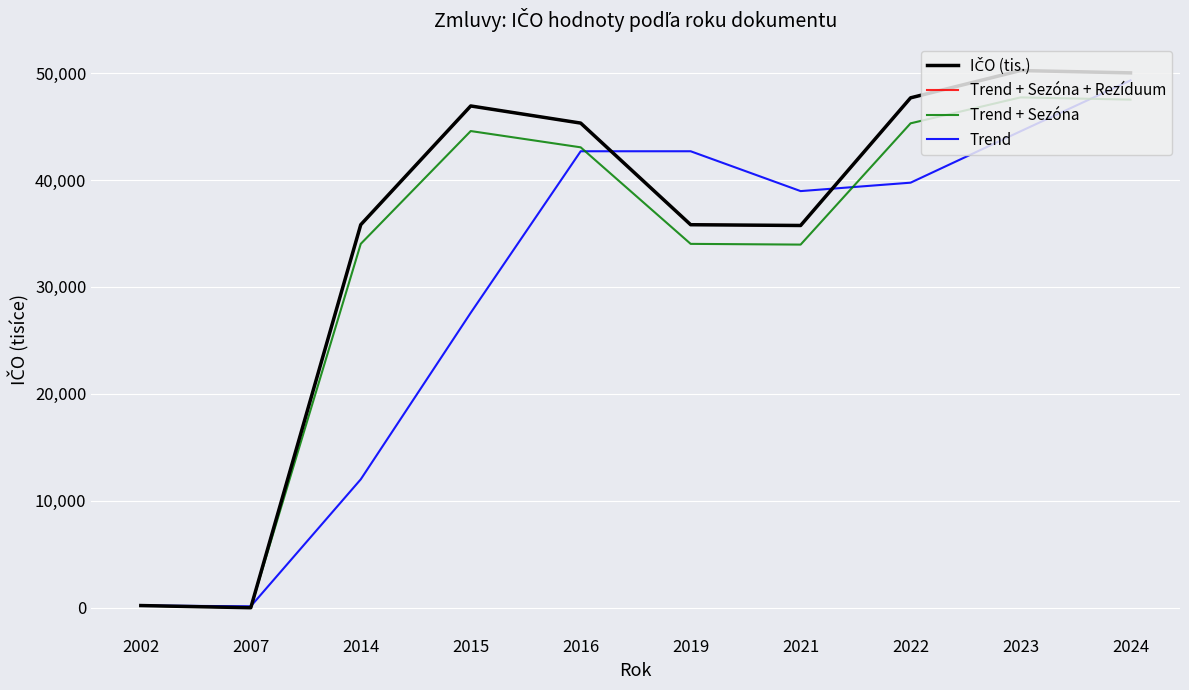

Does the chart have visible grid lines?

Yes